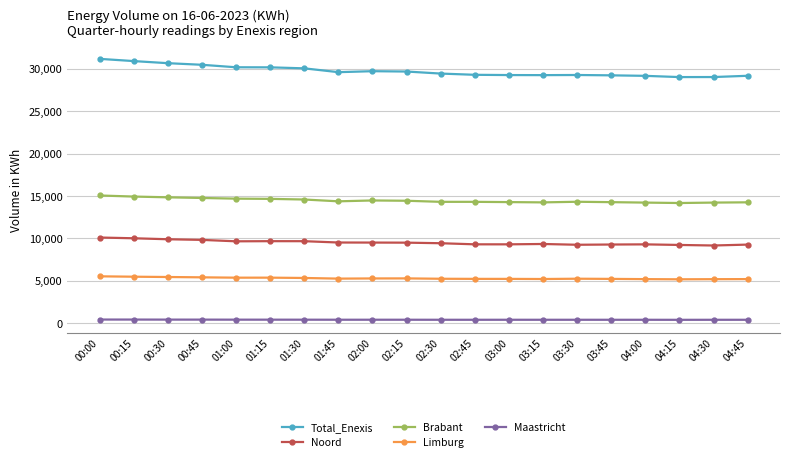

Where does the Total_Enexis series first go above 29580?

00:00